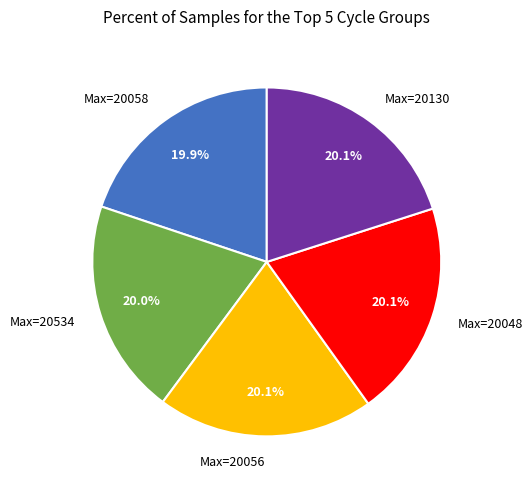

How many segments does this pie chart have?

5